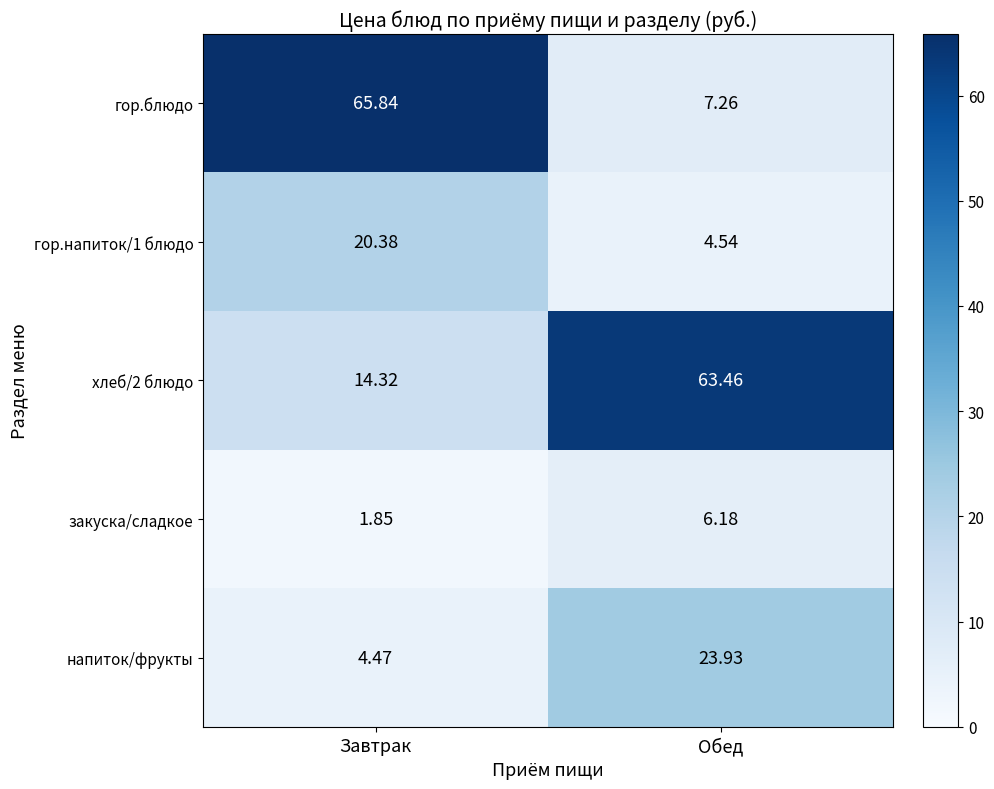

Rank the categories by гор.блюдо value from highest to lowest.

Завтрак, Обед